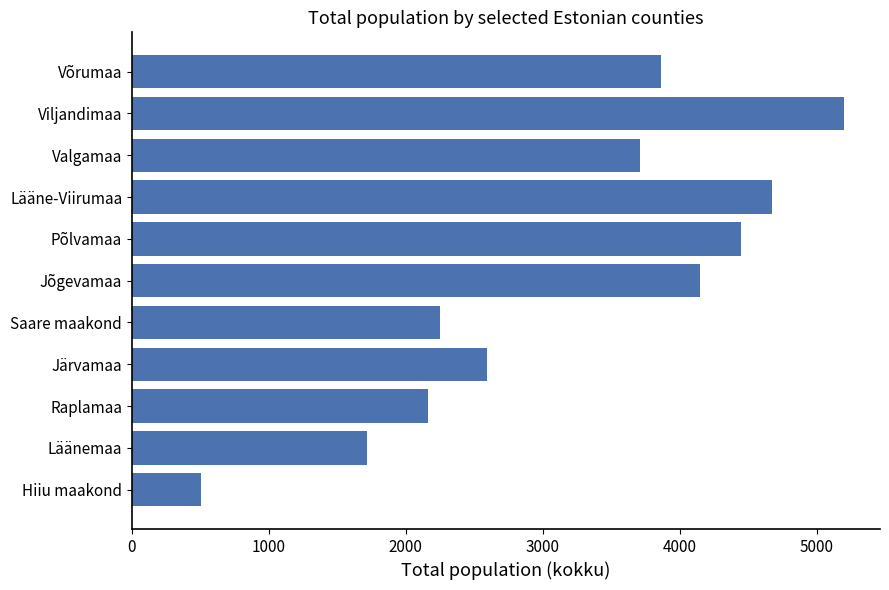

Reading top to bottom, extract all data points from this chart.

3864	5202	3707	4674	4444	4148	2247	2595	2163	1719	504